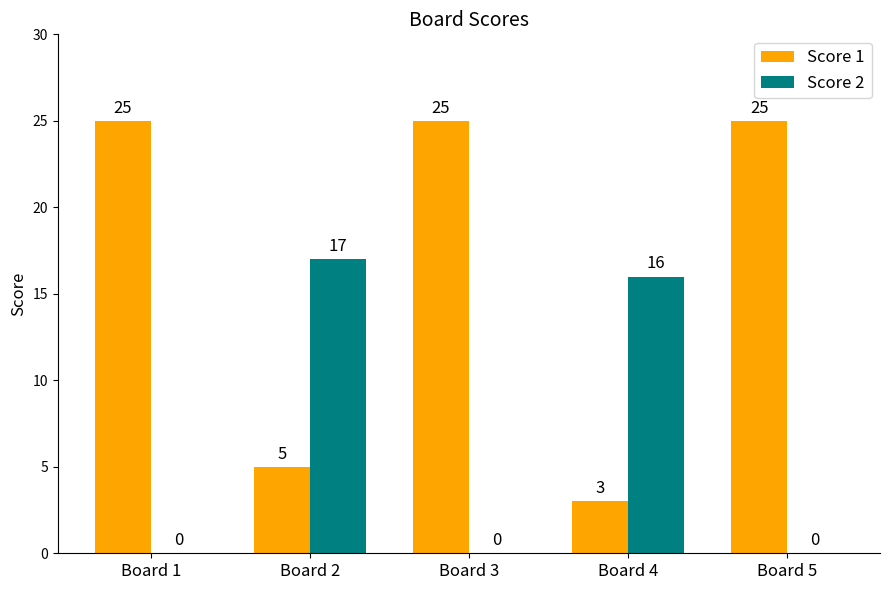

Count the number of categories in the chart.

5